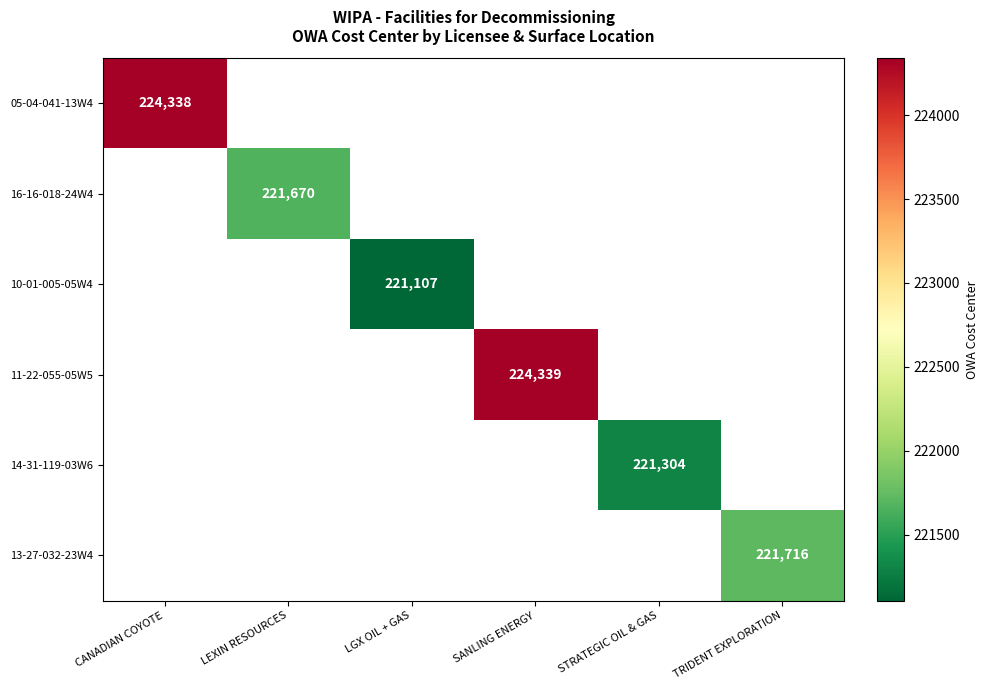

The value of 16-16-018-24W4 at LEXIN RESOURCES is 55931. True or false?

False